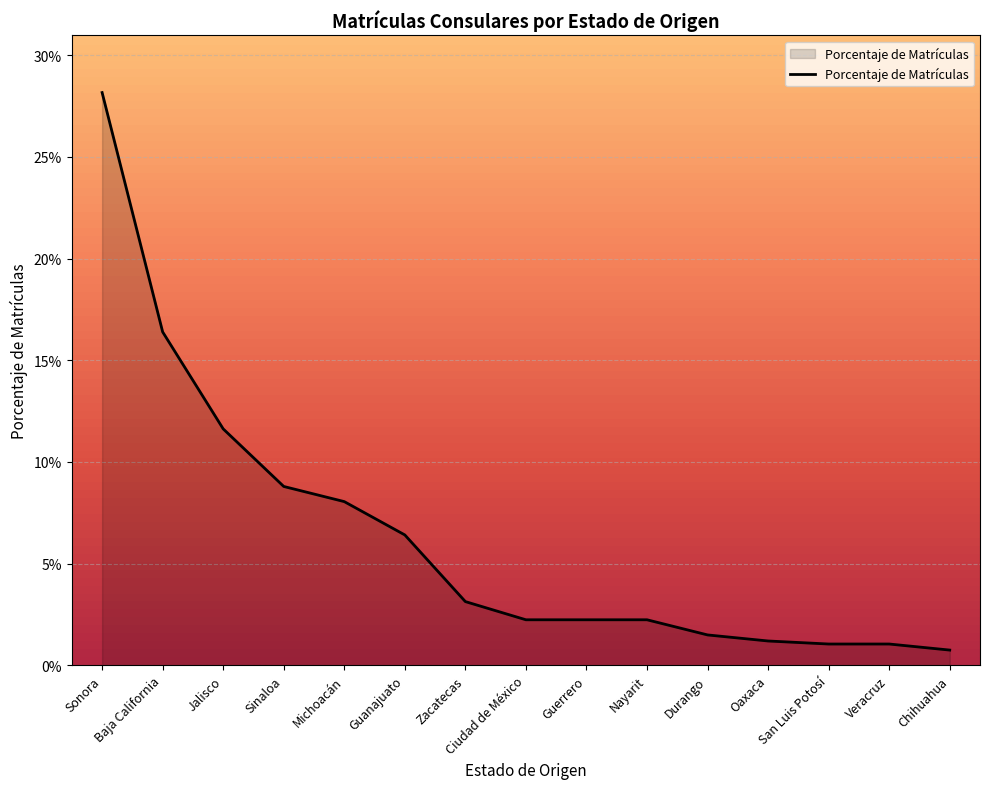

Does the chart have visible grid lines?

Yes